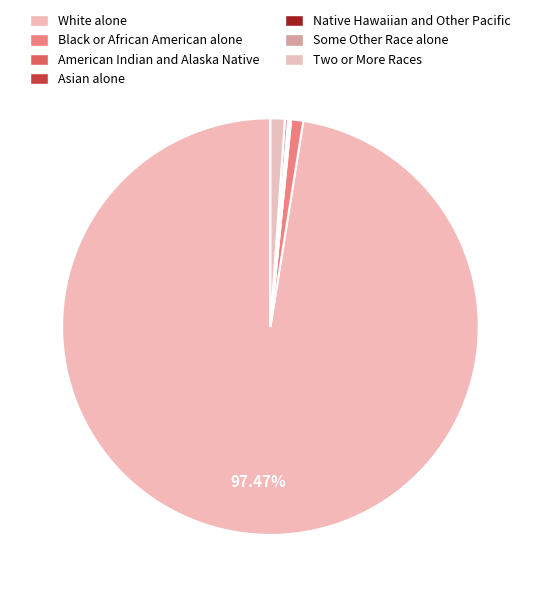

To the nearest percent, what portion does Two or More Races represent?

1%